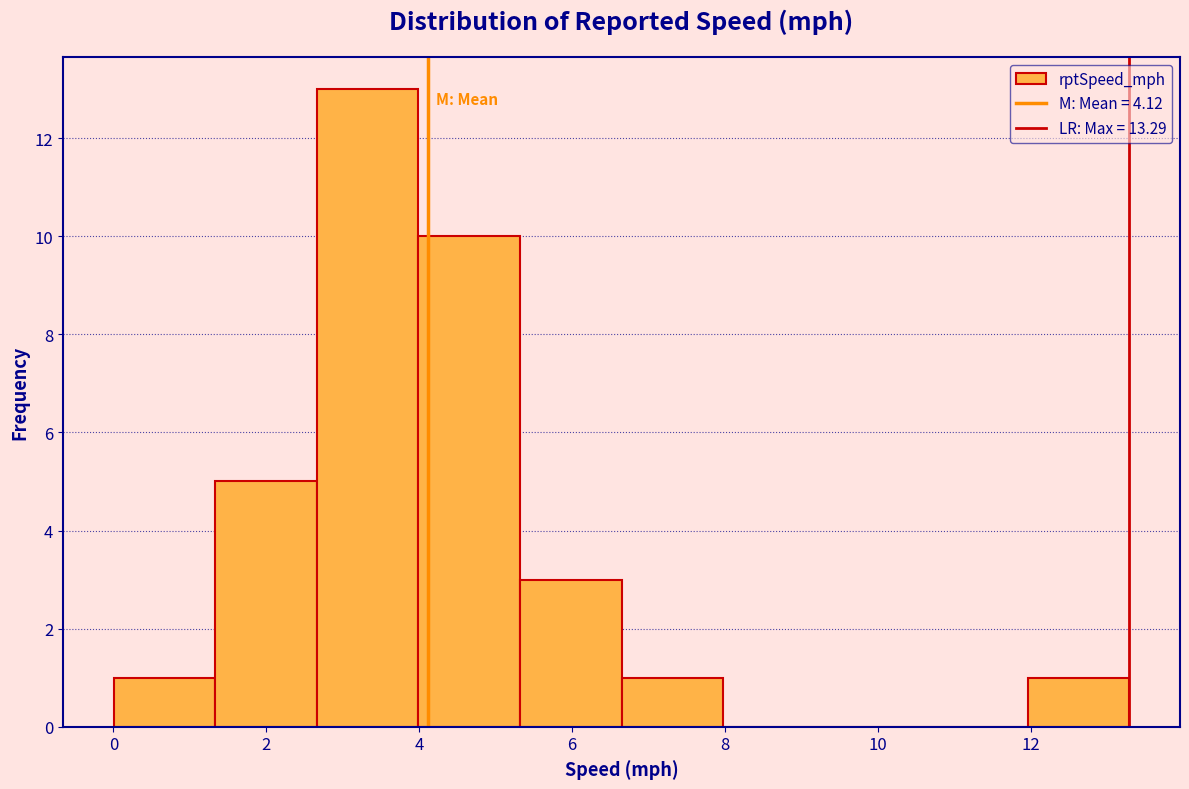

Over which range of the x-axis is the bar tallest?

2.6 to 4.0